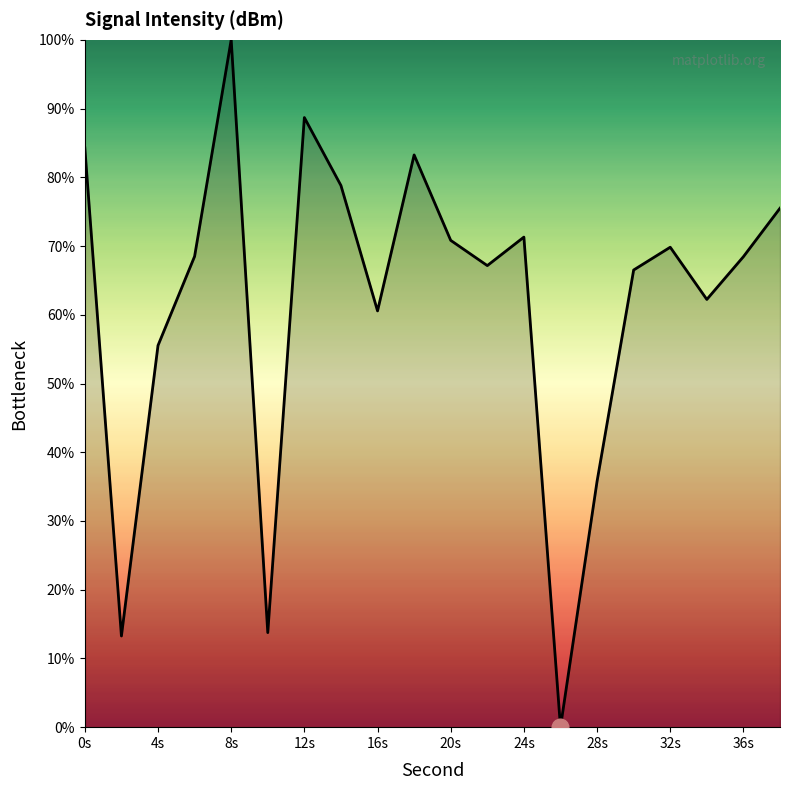

What is the maximum value shown in the chart?

100.0